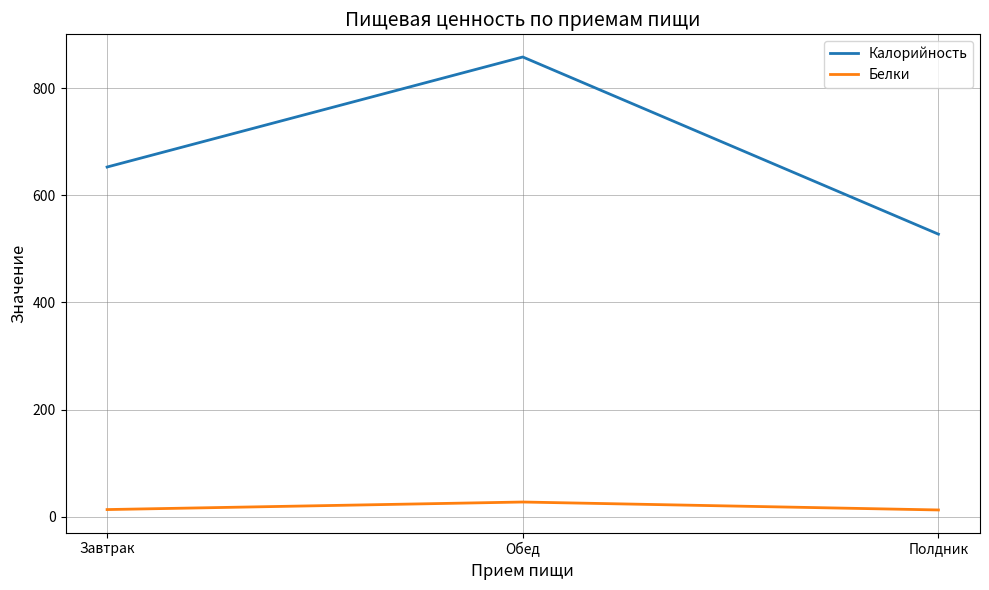

At how many categories does at least one series exceed 23?

3